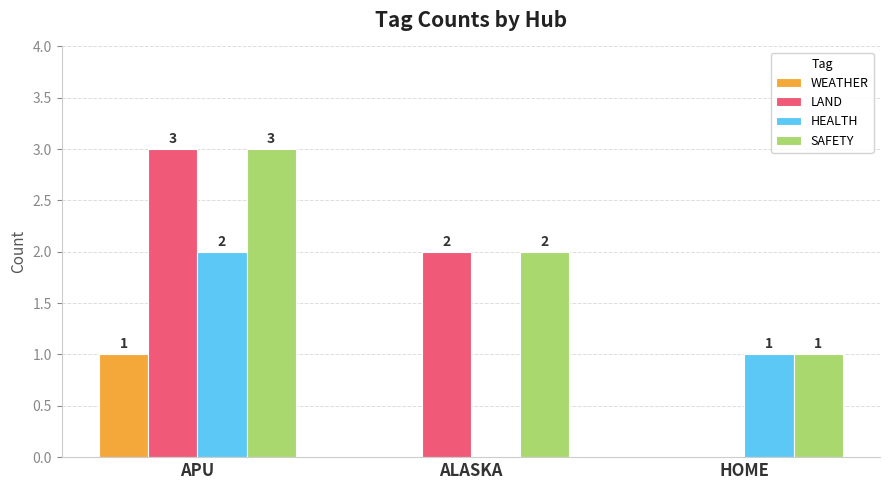

How many HEALTH values are between 0 and 2?

3